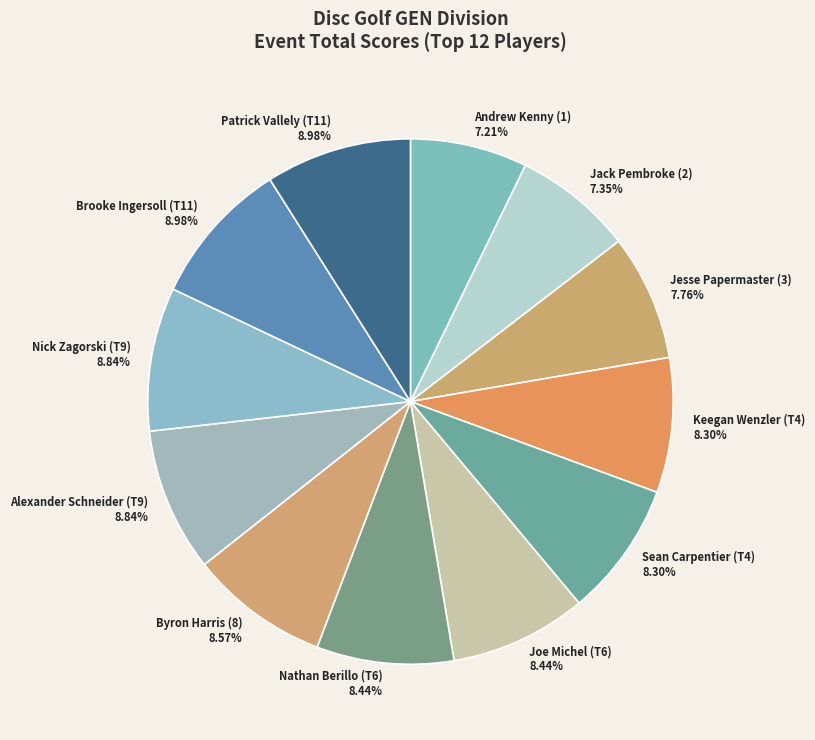

Is there any slice that represents more than half of the pie?

No